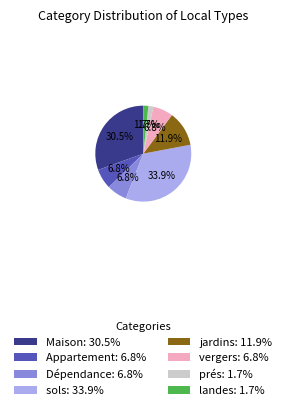

To the nearest percent, what portion does Dépendance represent?

7%